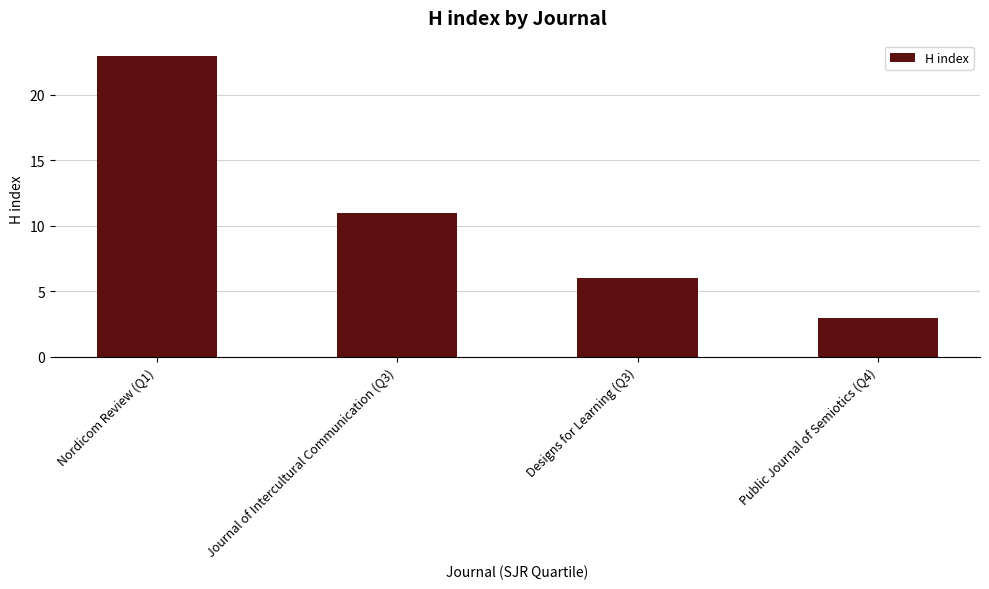

Reading left to right, extract all data points from this chart.

Nordicom Review (Q1)=23	Journal of Intercultural Communication (Q3)=11	Designs for Learning (Q3)=6	Public Journal of Semiotics (Q4)=3